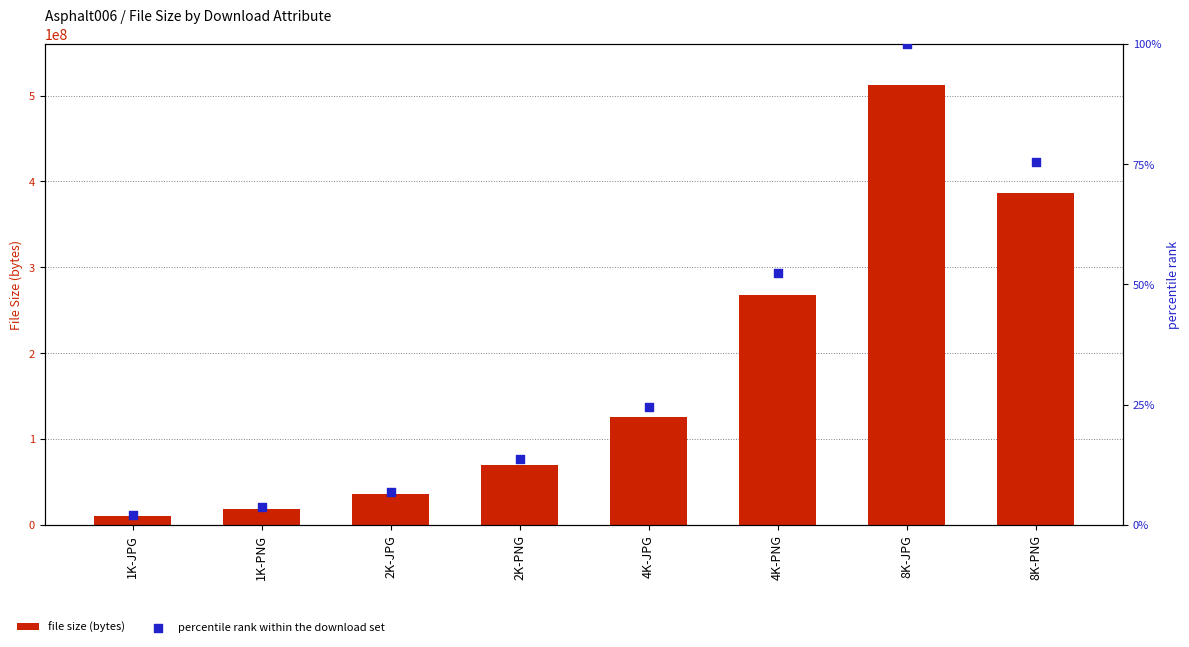

Which series reaches the minimum Y coordinate?

percentile rank within the download set